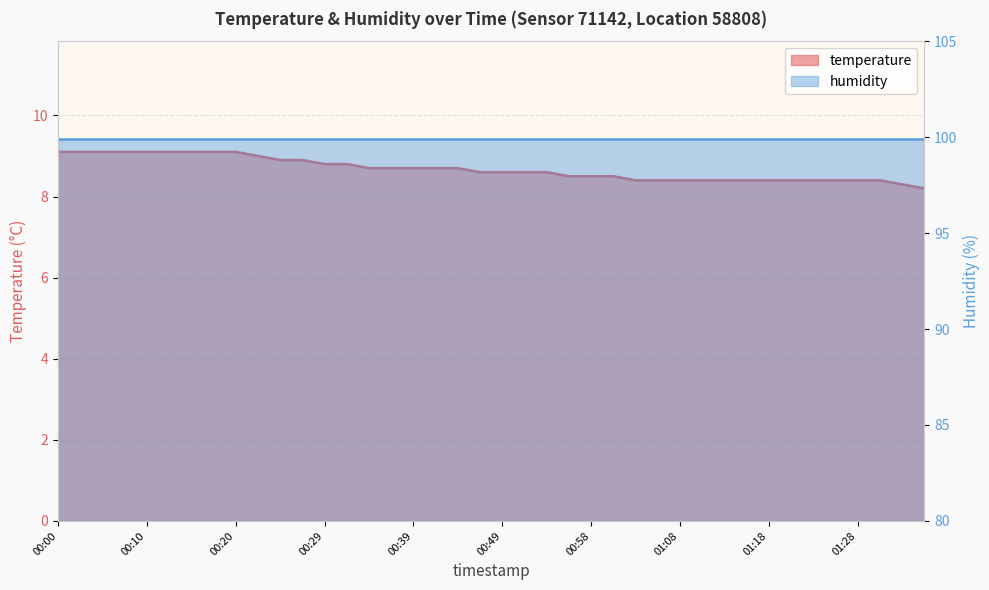

Is it true that the value at 00:12 is 5.1?

False